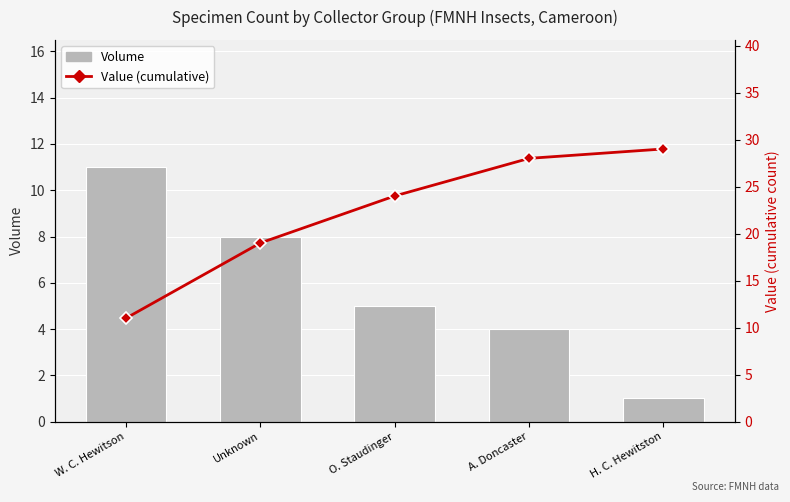

Where is Value (cumulative) nearest to the value 20?

Unknown